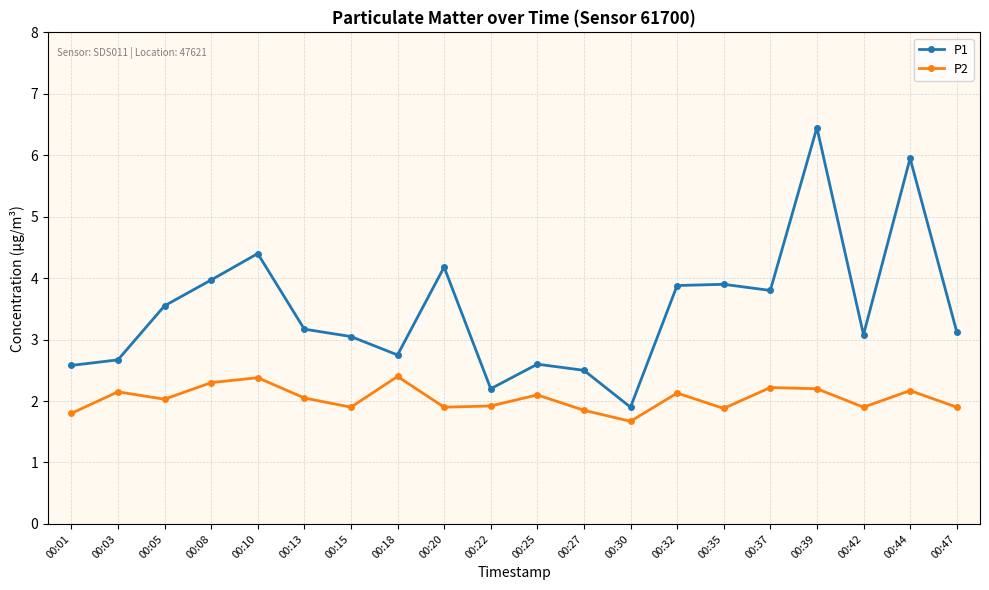

What is the value of the P1 point at the 4th from the left?

4.0